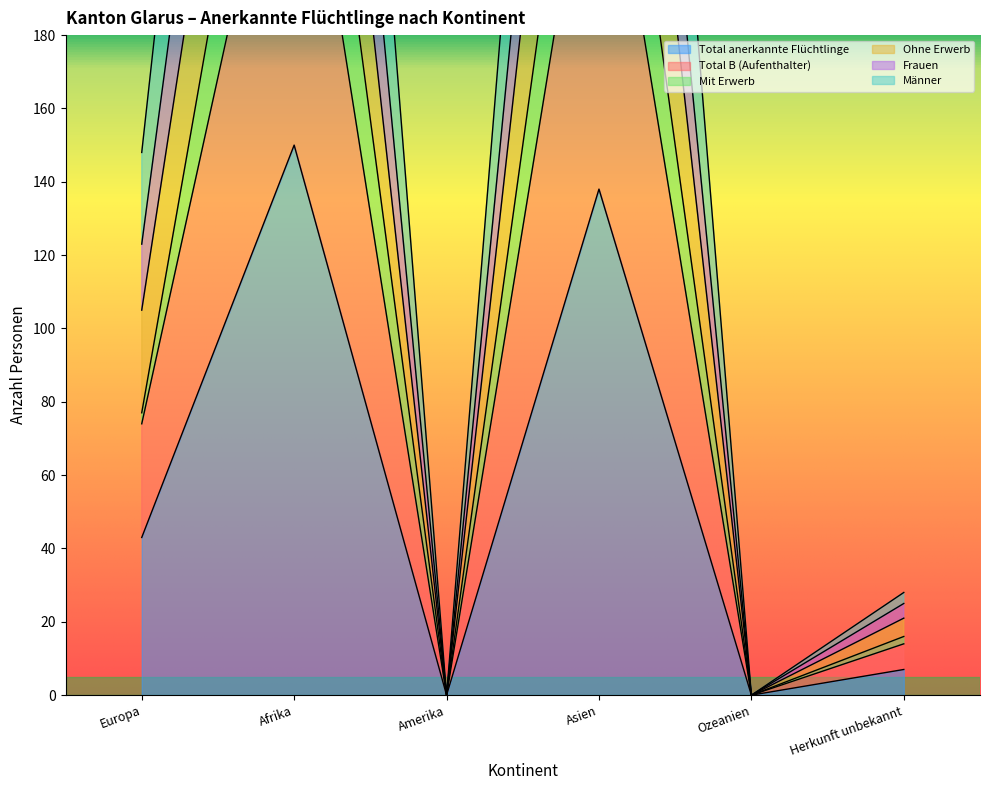

What is the value of the Total anerkannte Flüchtlinge point at the 1st from the left?

43